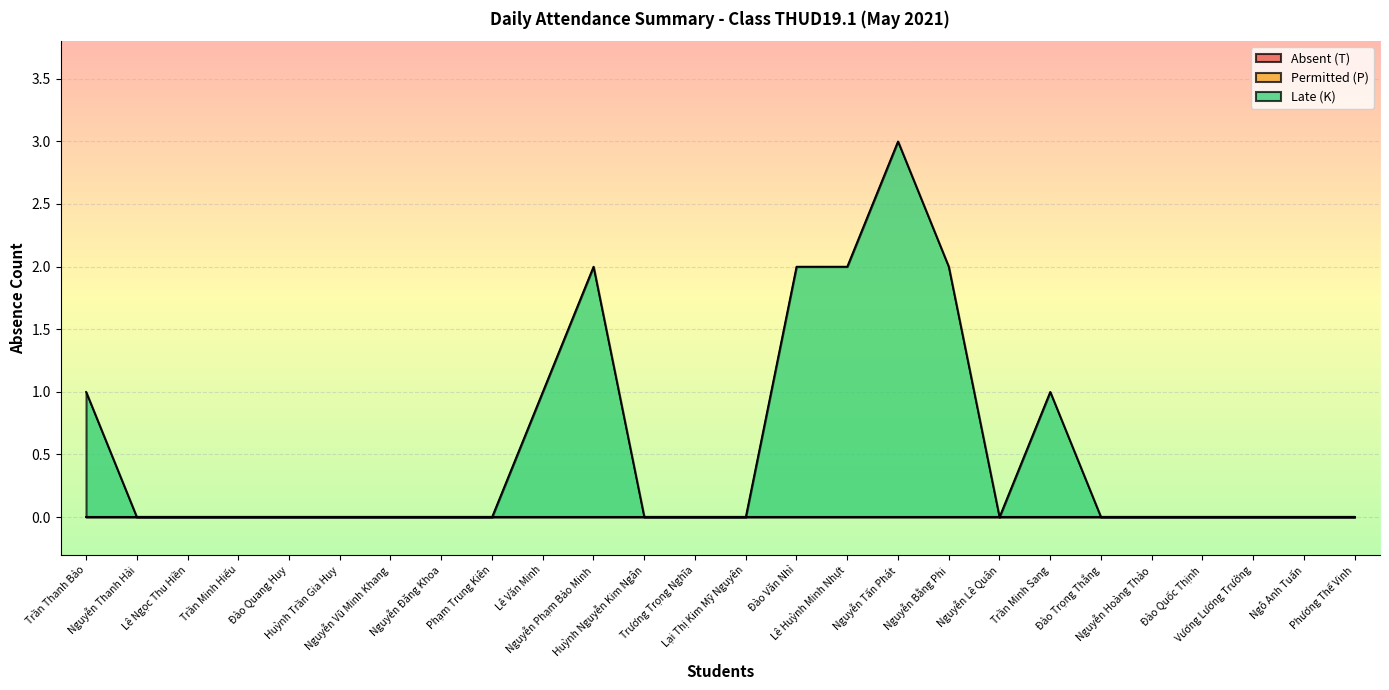

The value of Late (K) at Đào Quốc Thịnh is 1. True or false?

False